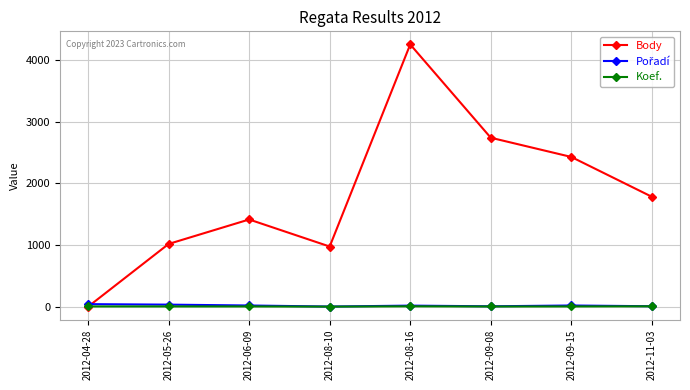

What is the label of the 4th point from the right?

2012-08-16